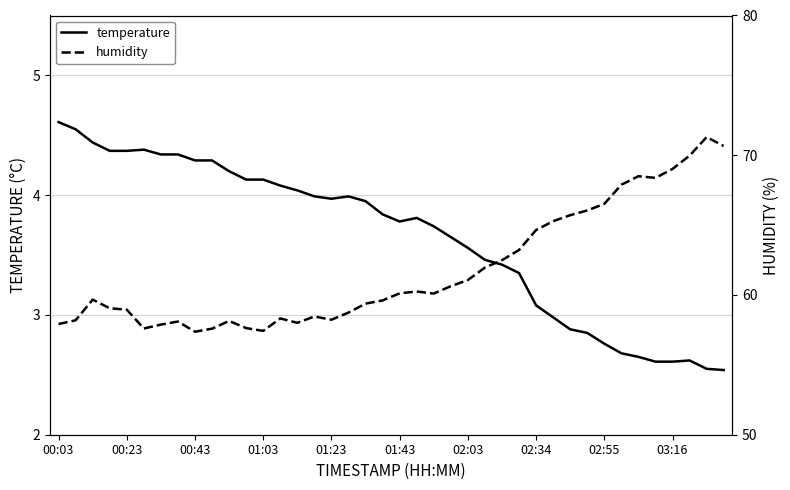

True or false: temperature has a value of 1.7 at 38.

False